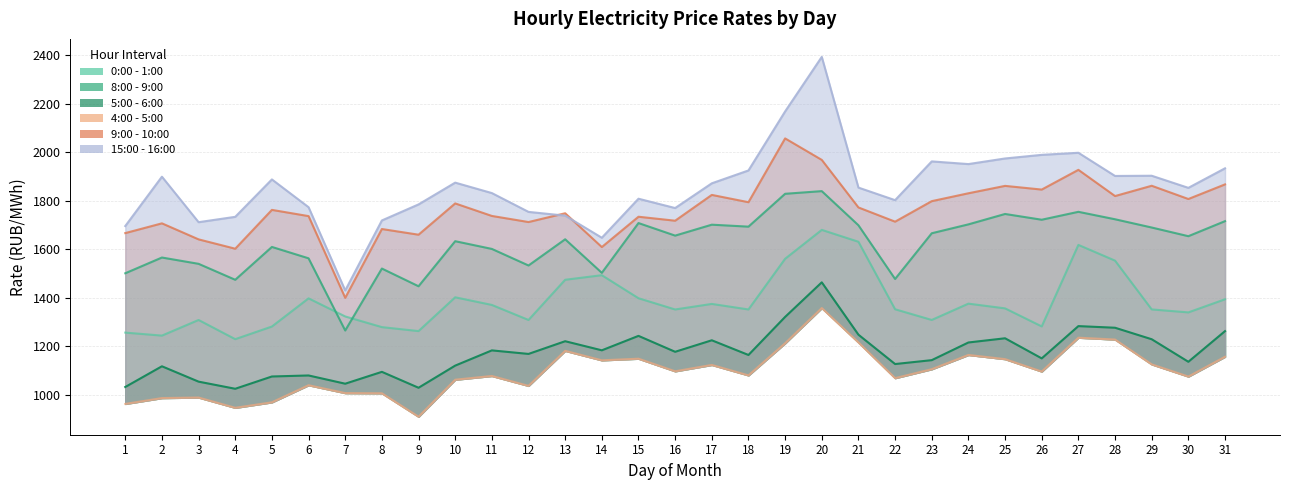

What is the highest value of the 0:00 - 1:00 series?

1679.7